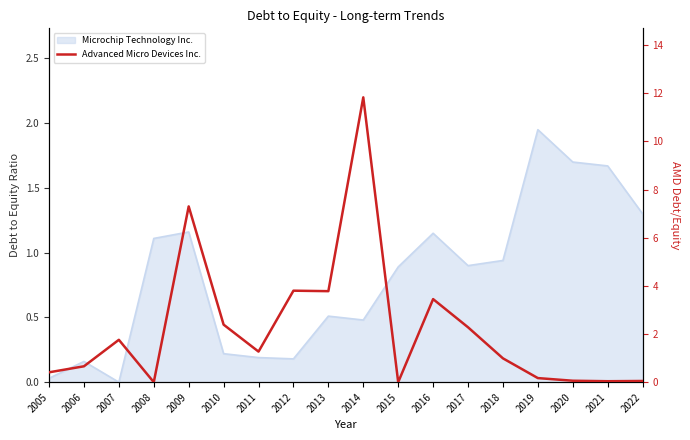

True or false: the data shows 3.4 at 2017.

False